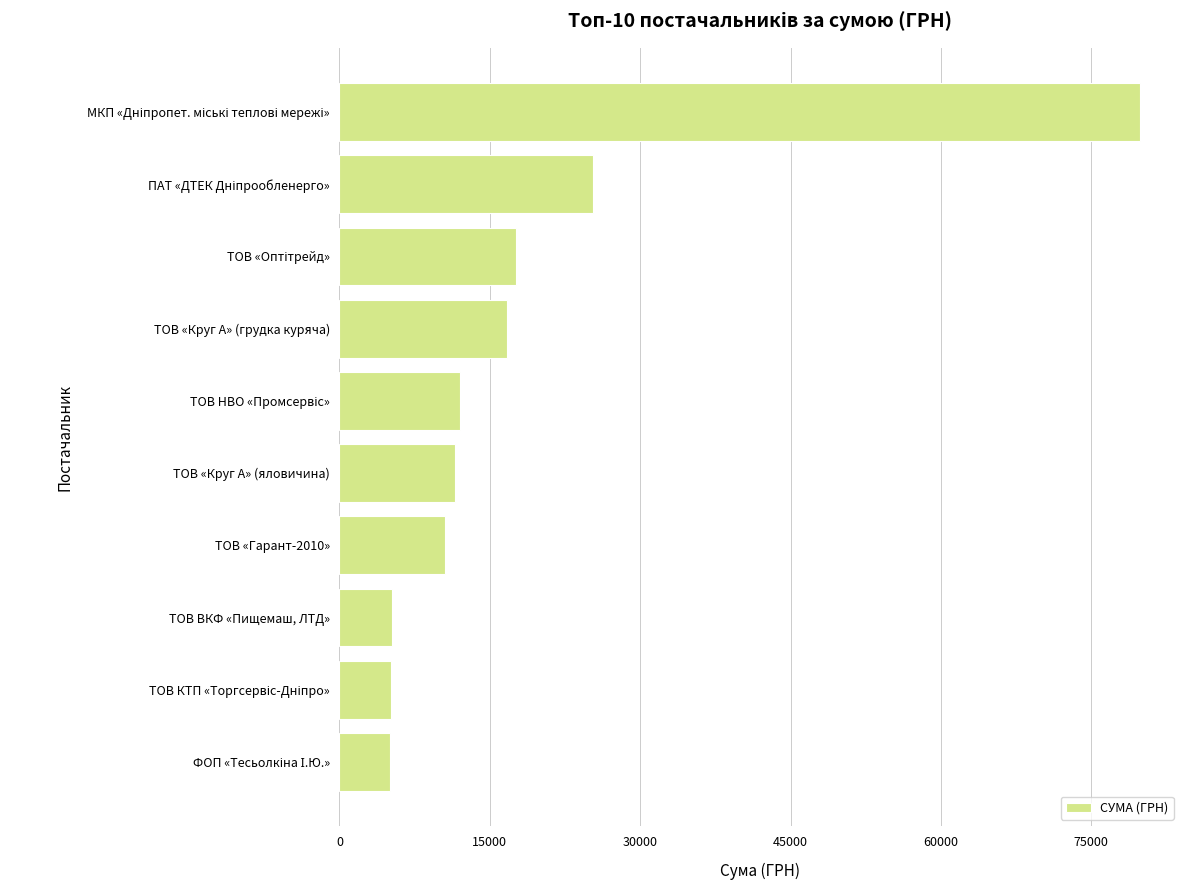

How many values are below 12014?

5